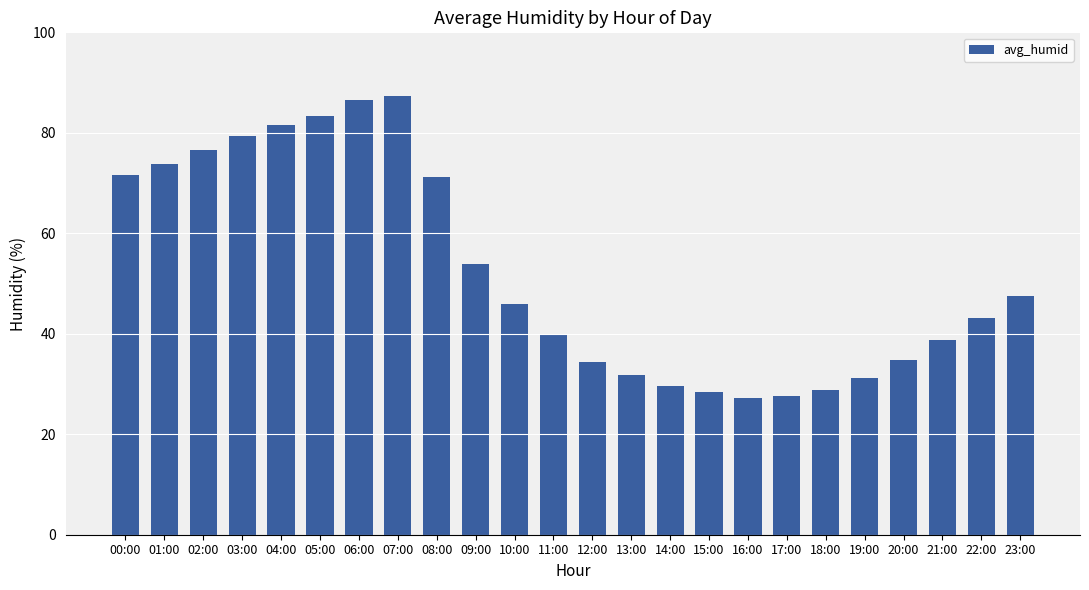

What is the change in value from 03:00 to 06:00?

+7.3